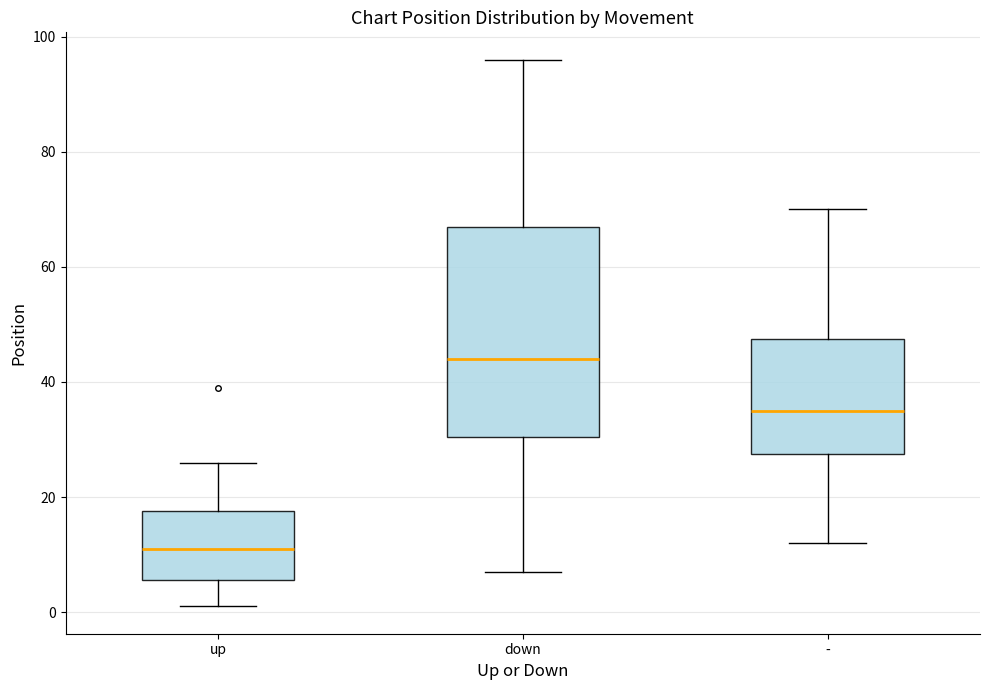

Which box is the tallest, from its lower edge to its upper edge?

down